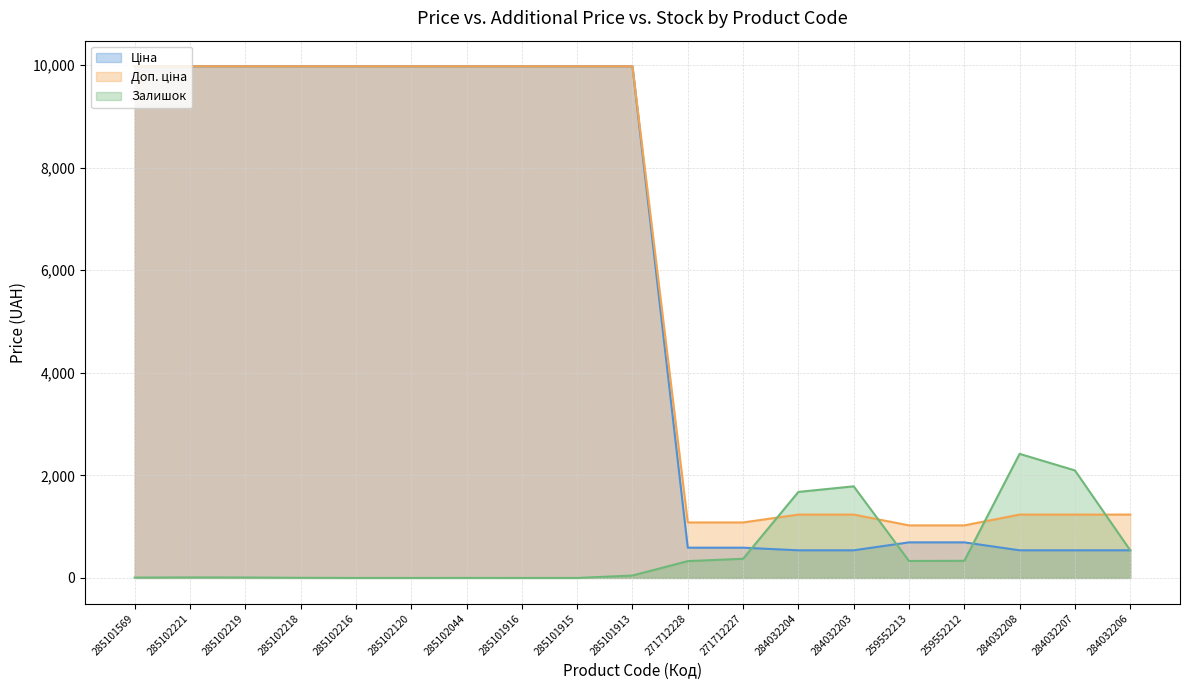

What is the sum of all Залишок values?

9962.0